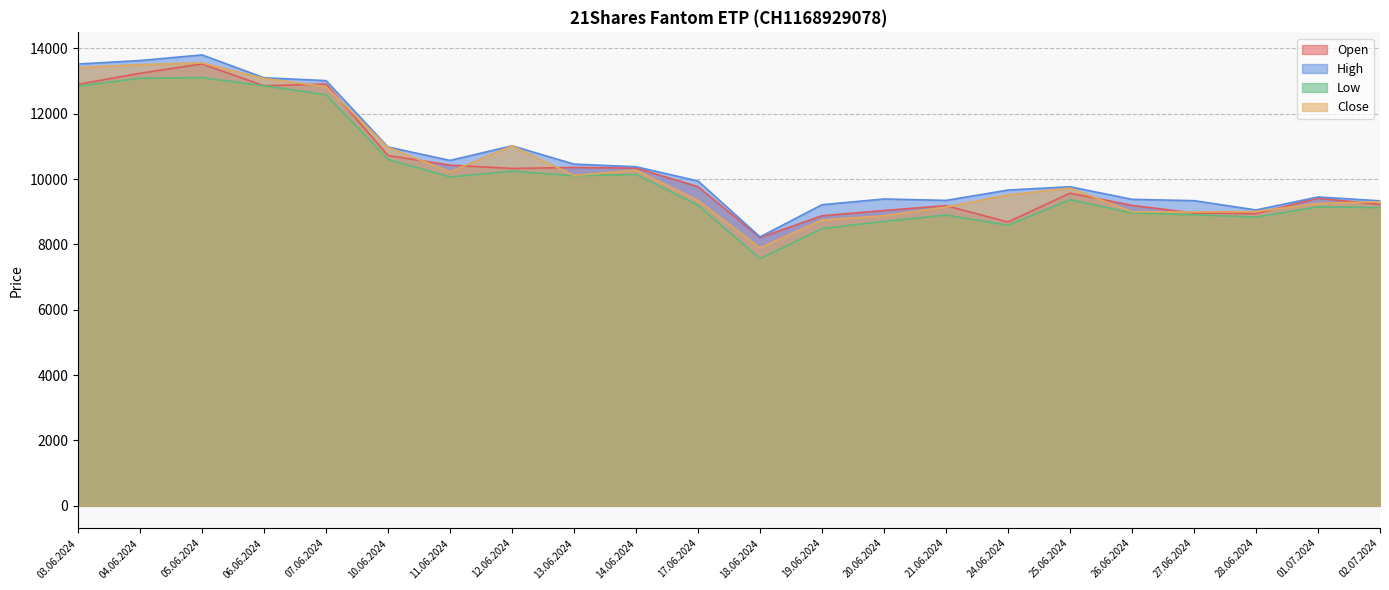

True or false: High has a value of 5509 at 24.06.2024.

False